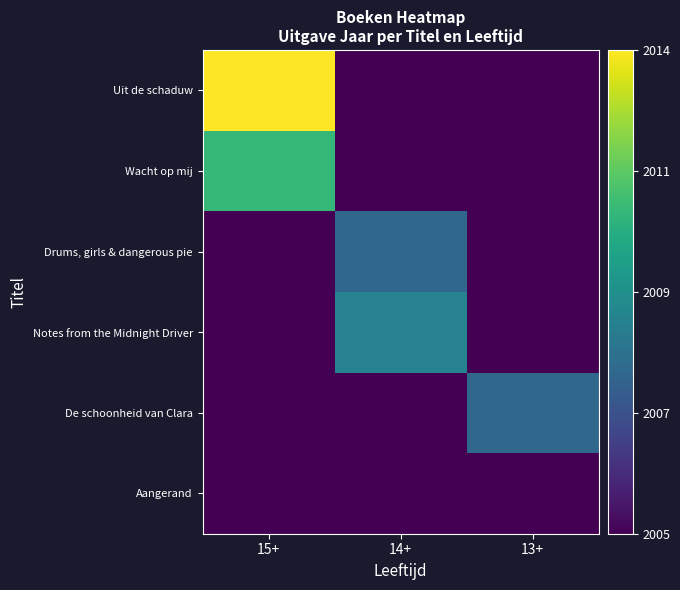

Reading left to right, extract all data points from this chart.

Uit de schaduw: 15+=1.0	14+=0.0	13+=0.0
Wacht op mij: 15+=0.7	14+=0.0	13+=0.0
Drums, girls & dangerous pie: 15+=0.0	14+=0.3	13+=0.0
Notes from the Midnight Driver: 15+=0.0	14+=0.4	13+=0.0
De schoonheid van Clara: 15+=0.0	14+=0.0	13+=0.3
Aangerand: 15+=0.0	14+=0.0	13+=0.0